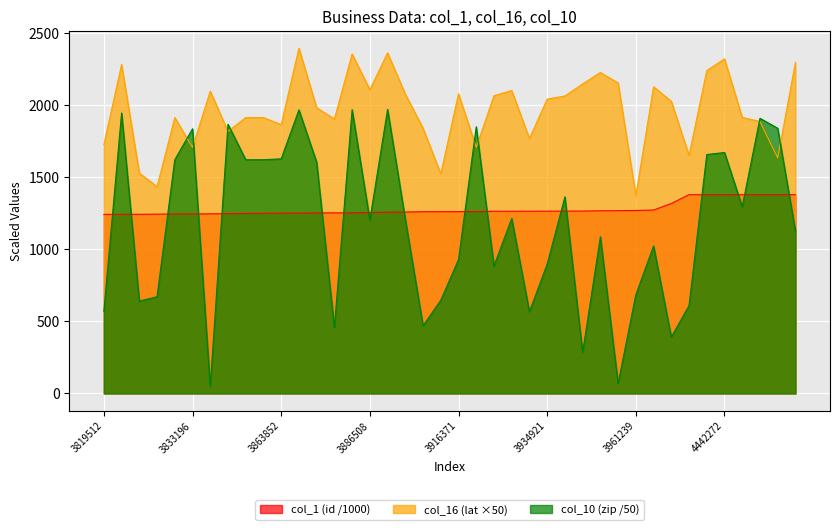

What is the total value across all series at 3914285?

3566.6